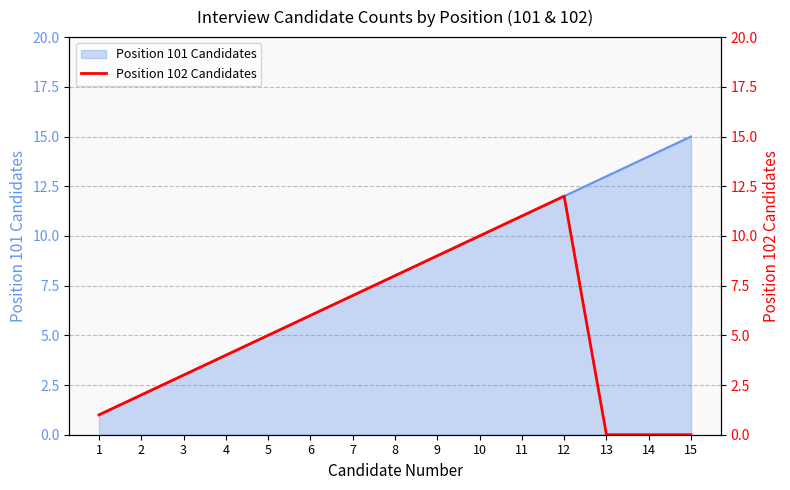

Which label corresponds to the smallest value in the chart?

13